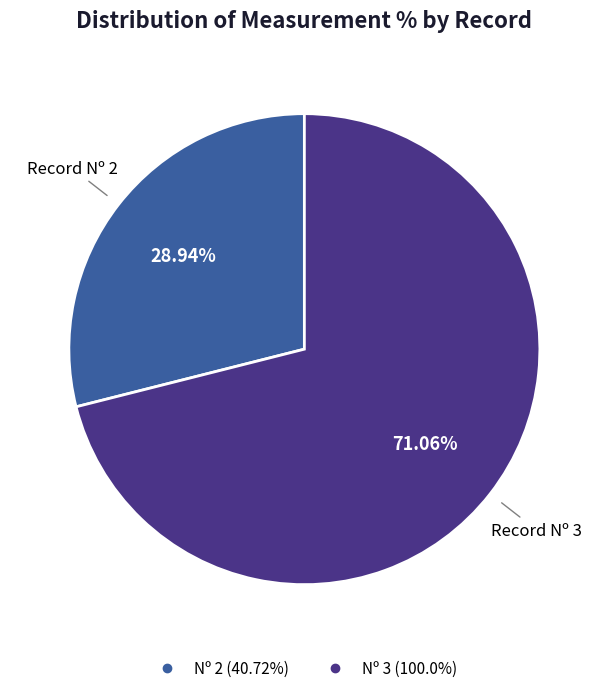

Count the number of slices in the pie.

2